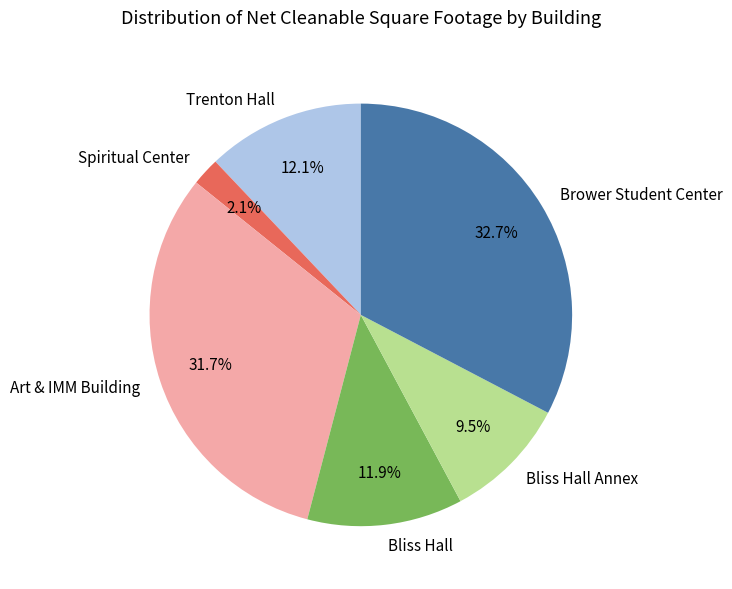

How many segments does this pie chart have?

6